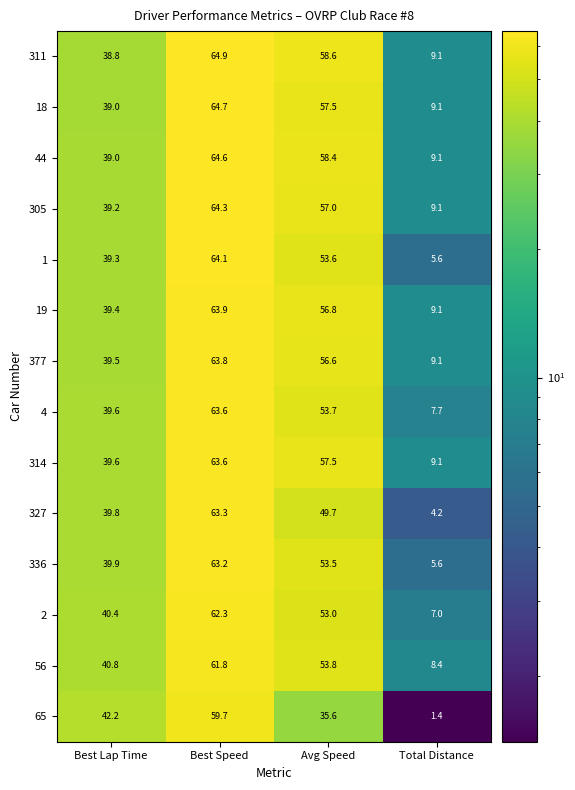

Is it true that 314 equals 57.5 at Avg Speed?

True